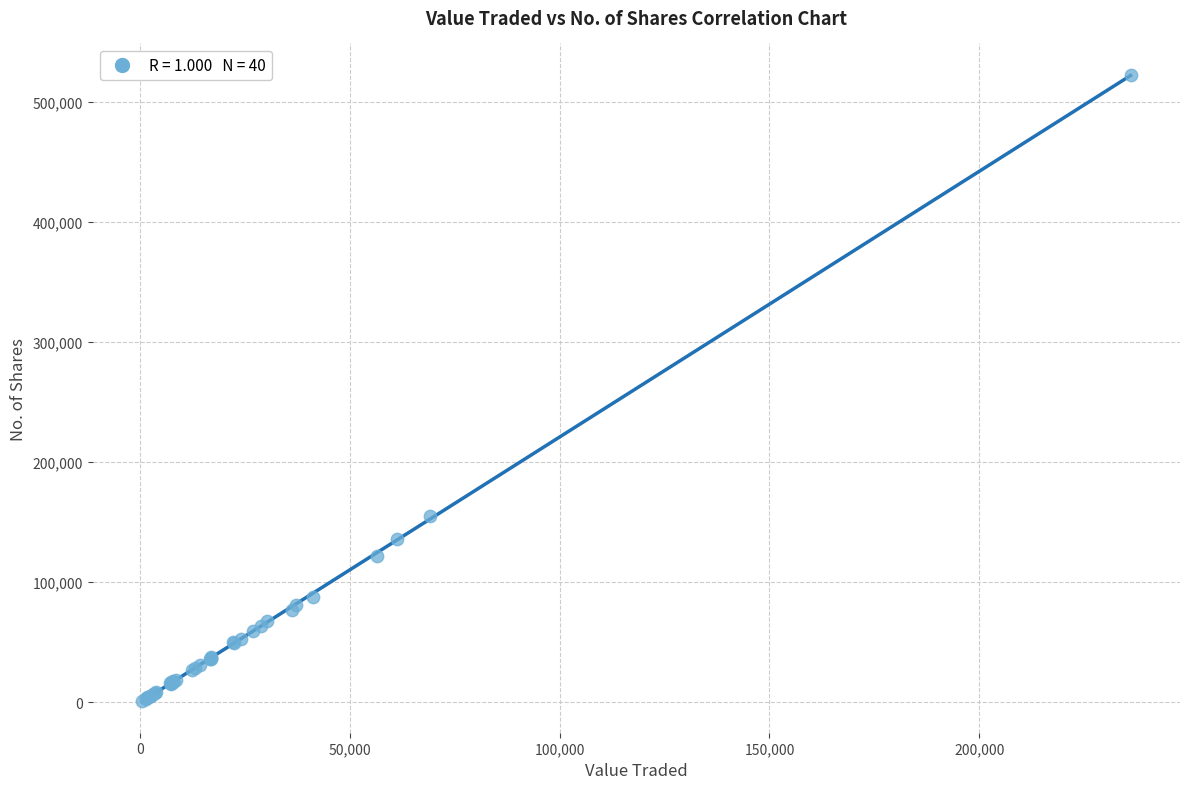

What Y value in the scatter plot is closest to 261752?

155096